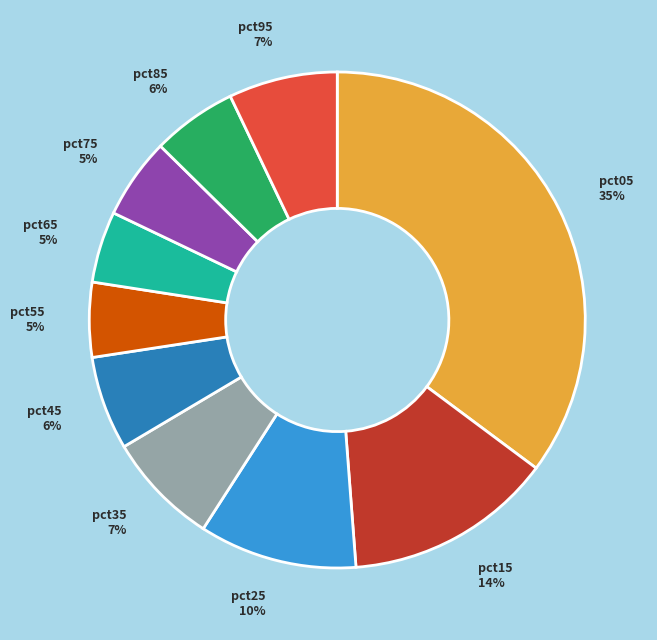

To the nearest percent, what is the average slice percentage?

10%